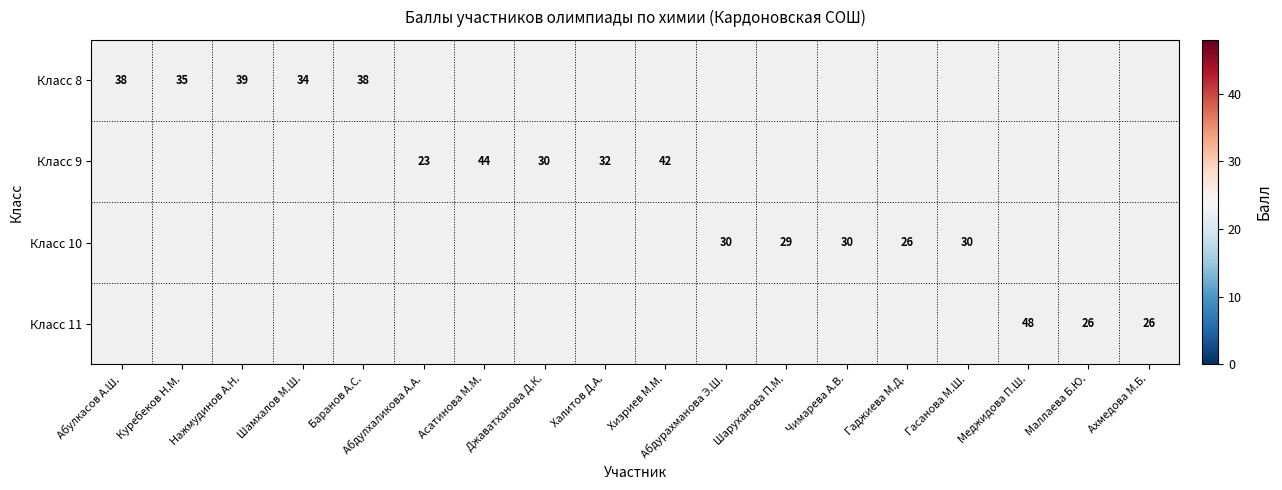

How many categories are shown in the chart?

18